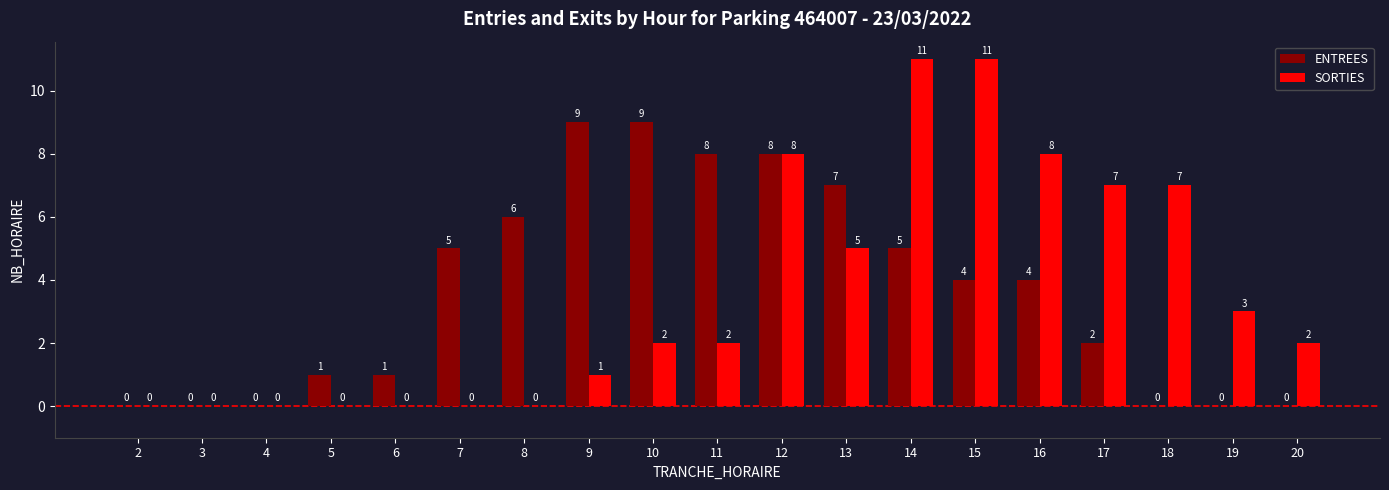

At which label does ENTREES first exceed 4?

7